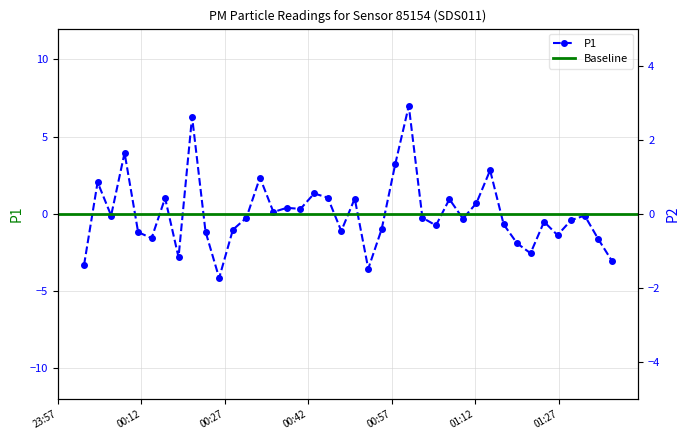

The P1 series shows 0.8 at 2024-01-27T00:04:08. True or false?

False